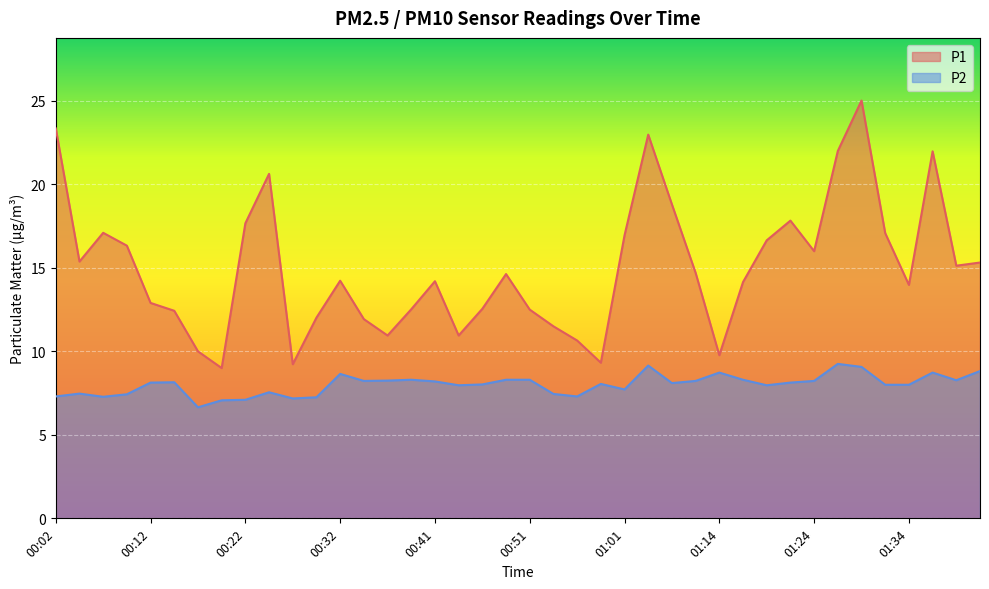

The P1 series shows 12.5 at 00:51. True or false?

True